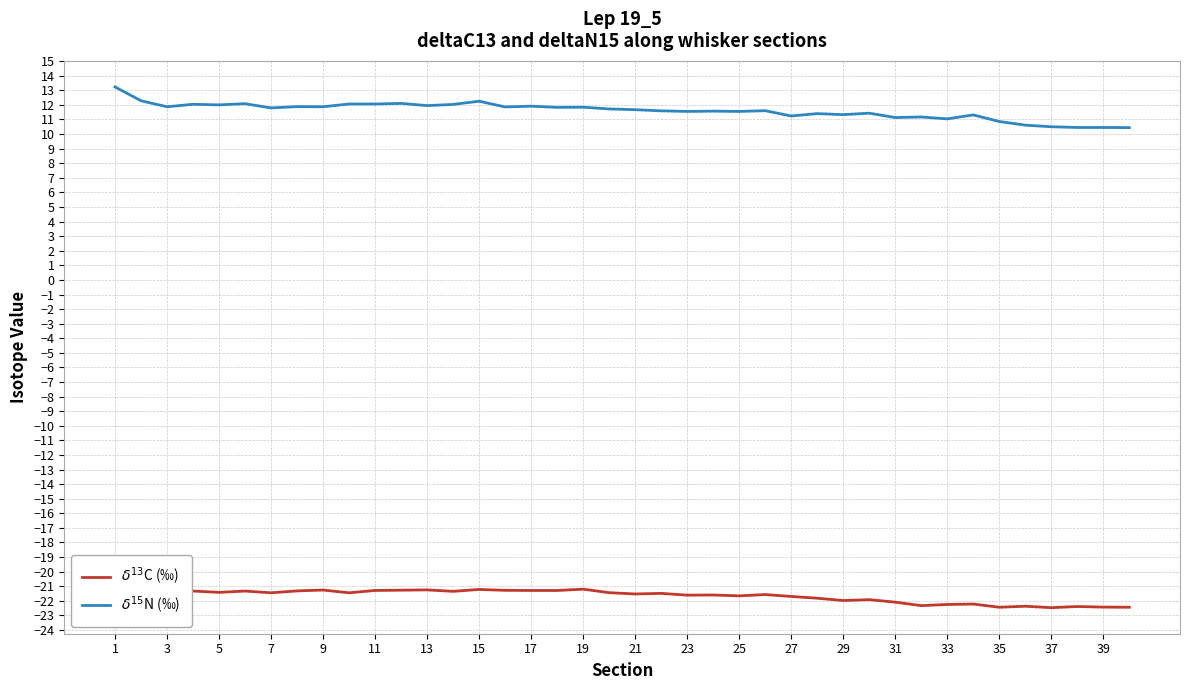

Is this an area chart (filled region under the line)?

No